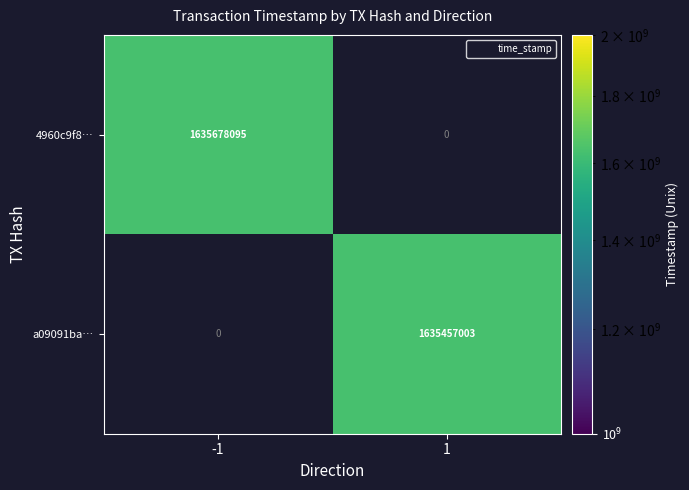

The value of 4960c9f8… at -1 is 1635678095.0. True or false?

True